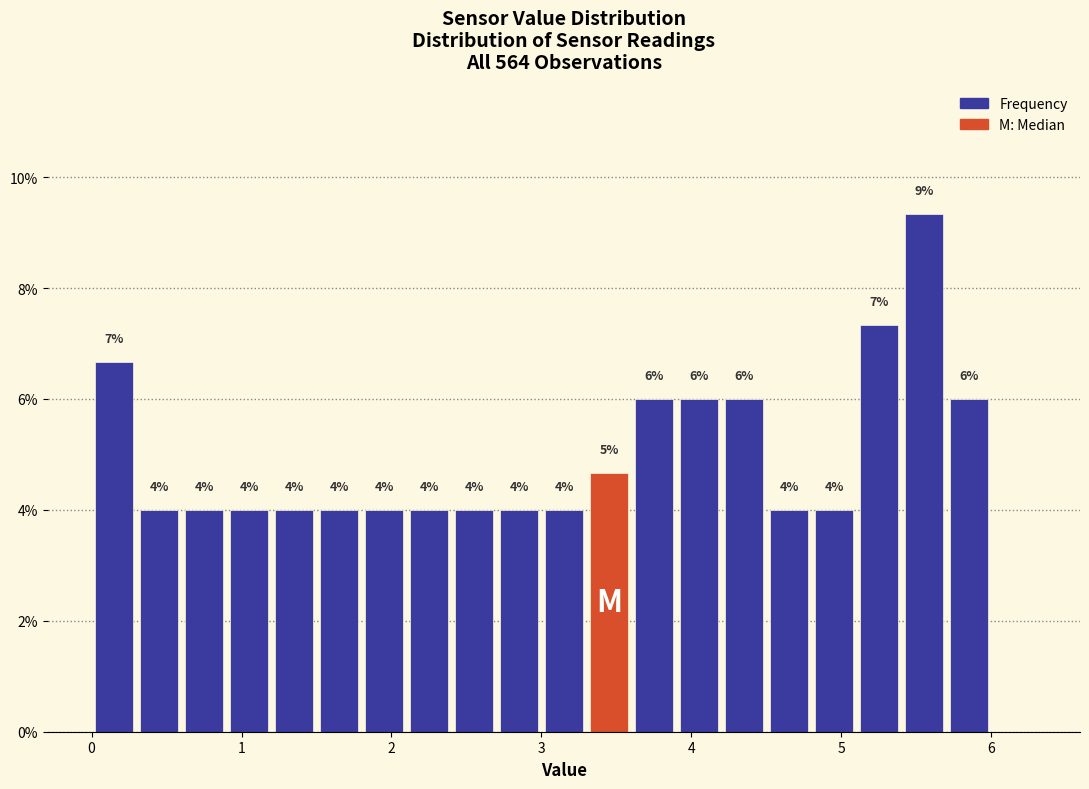

Read against the x-axis, roughly where is the centre of the tallest bar?

5.6